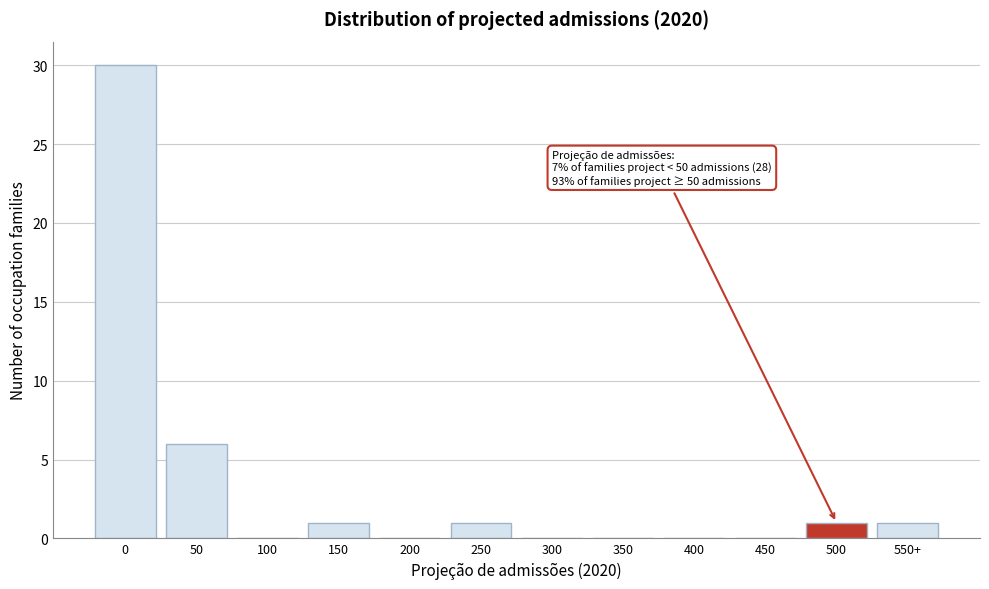

Reading right to left, list all the values displayed in this chart.

550+=1	500=1	450=0	400=0	350=0	300=0	250=1	200=0	150=1	100=0	50=6	0=30